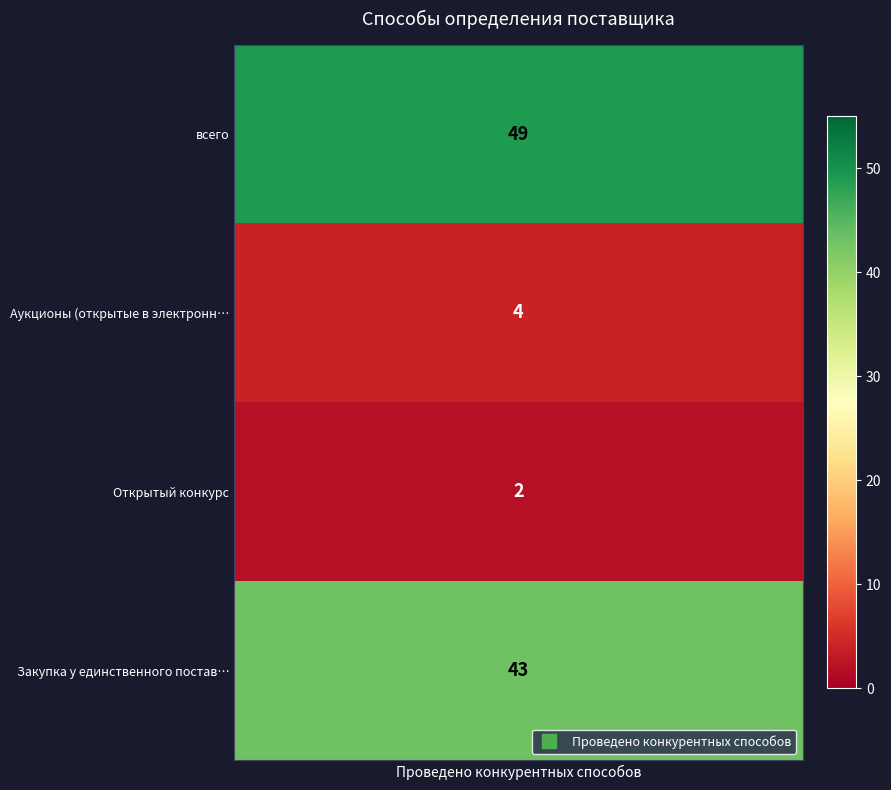

Reading left to right, extract all data points from this chart.

0=49	1=4	2=2	3=43